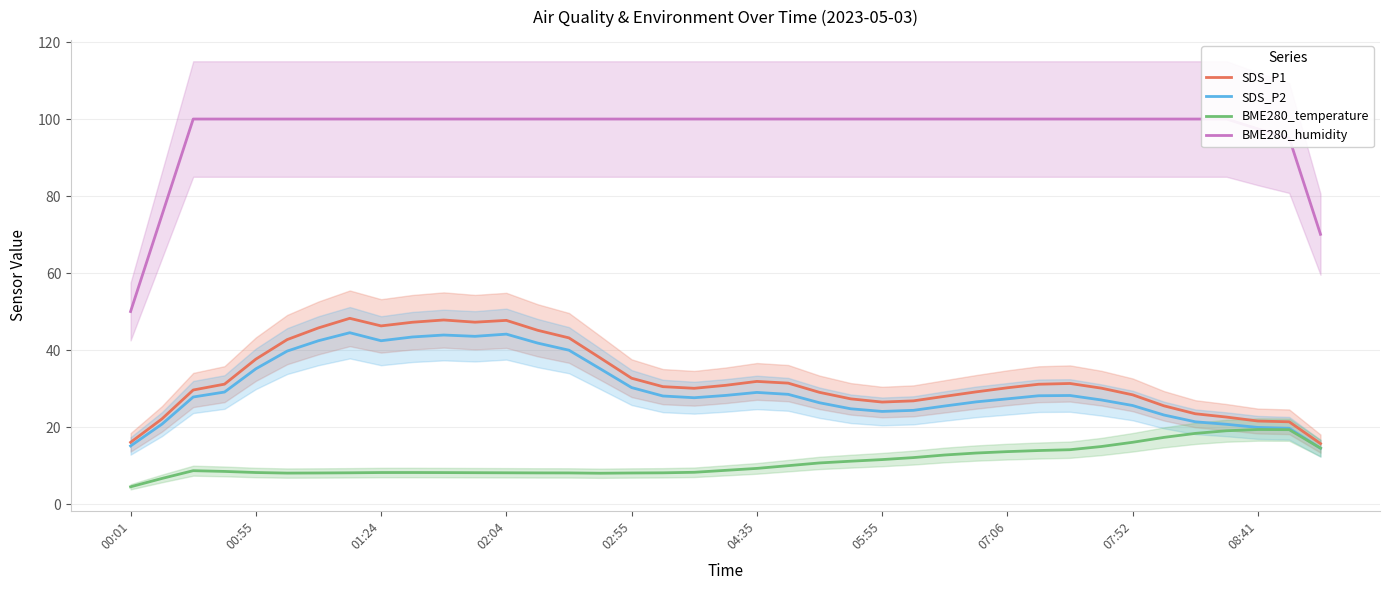

True or false: SDS_P2 has a value of 29.0 at 04:35.

True